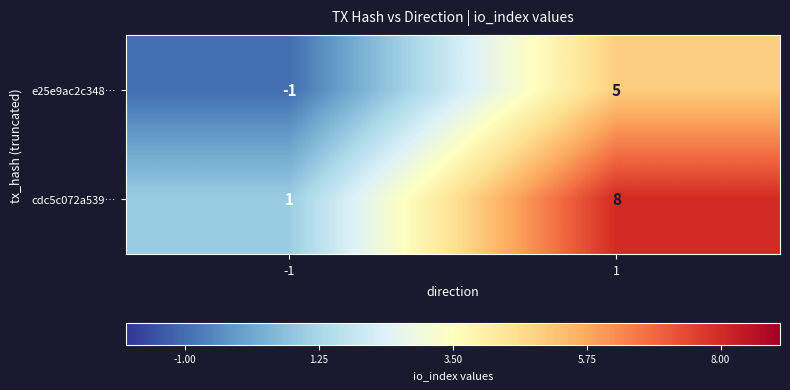

At how many categories does at least one series exceed 2?

1